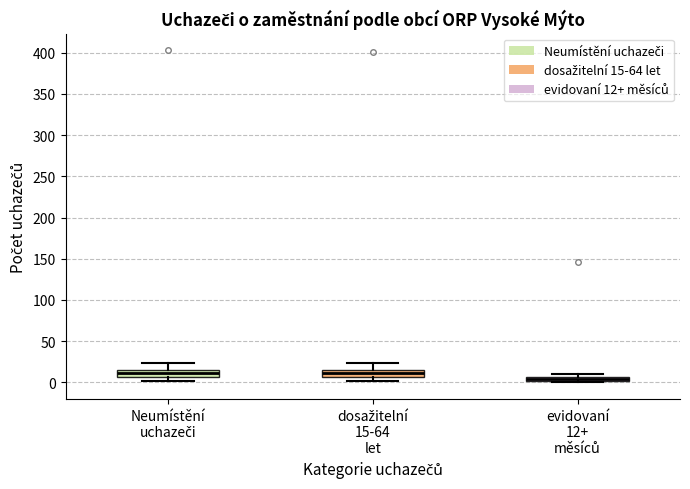

Where does the median line of the box for Neumístění uchazeči sit on the y-axis? The values are not printed on the chart, so give them approximately, as read against the axis.

10